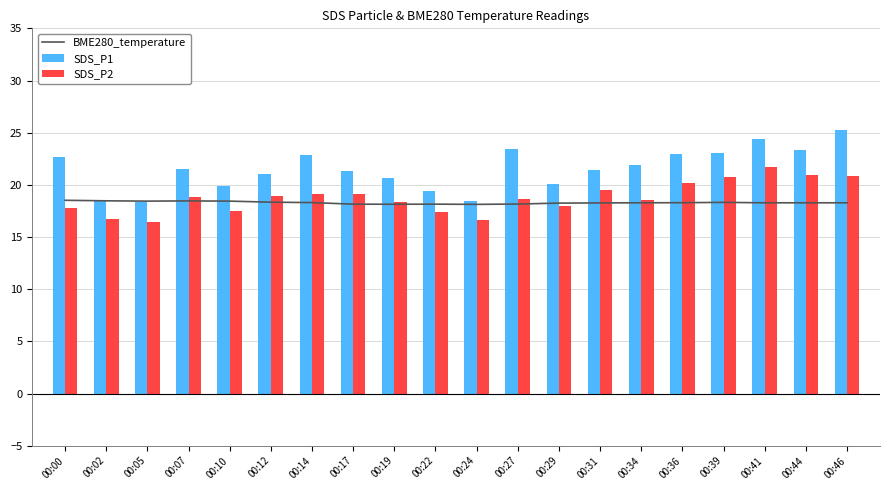

At which category is the sum across all series the highest?

00:46